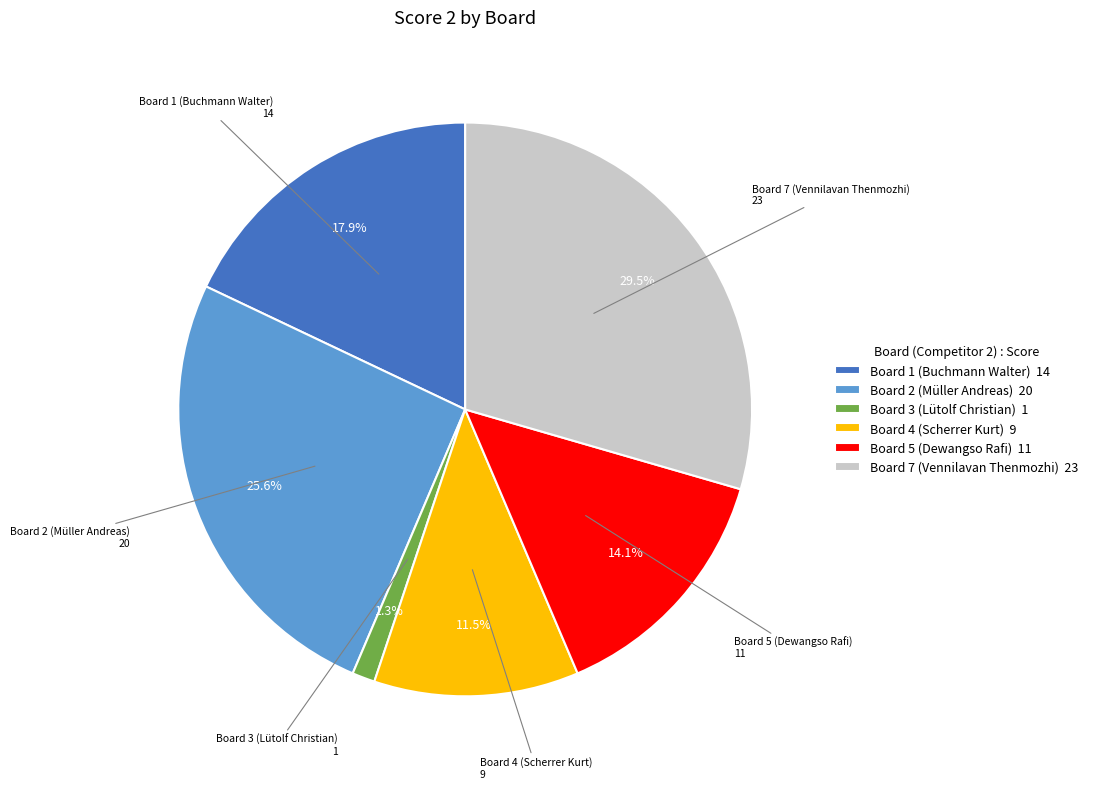

To the nearest percent, what is the difference between the Board 2 (Müller Andreas) and Board 3 (Lütolf Christian) slice percentages?

24%